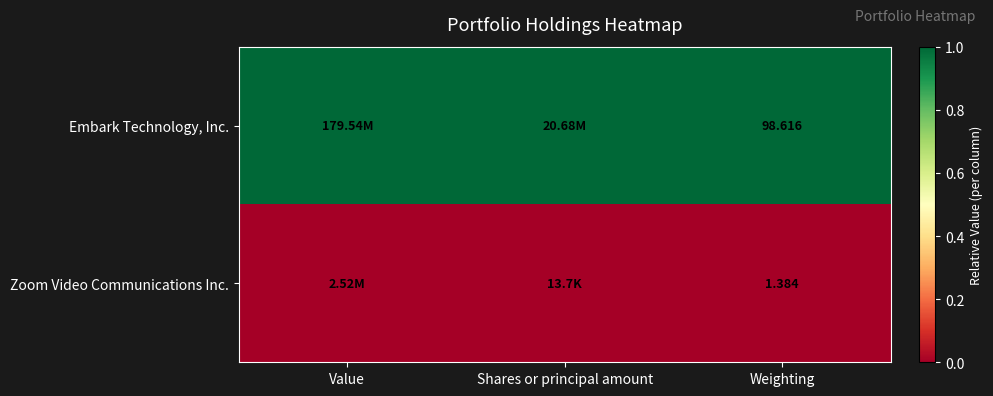

Rank the series at Weighting from highest to lowest value.

Embark Technology, Inc., Zoom Video Communications Inc.